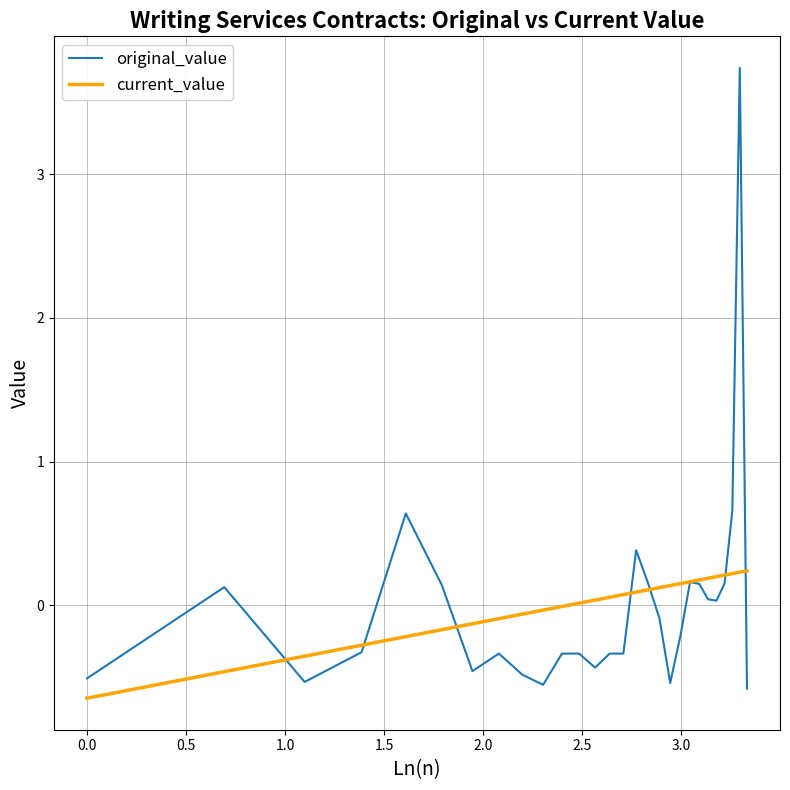

List the series in order of their peak value, highest first.

original_value, current_value